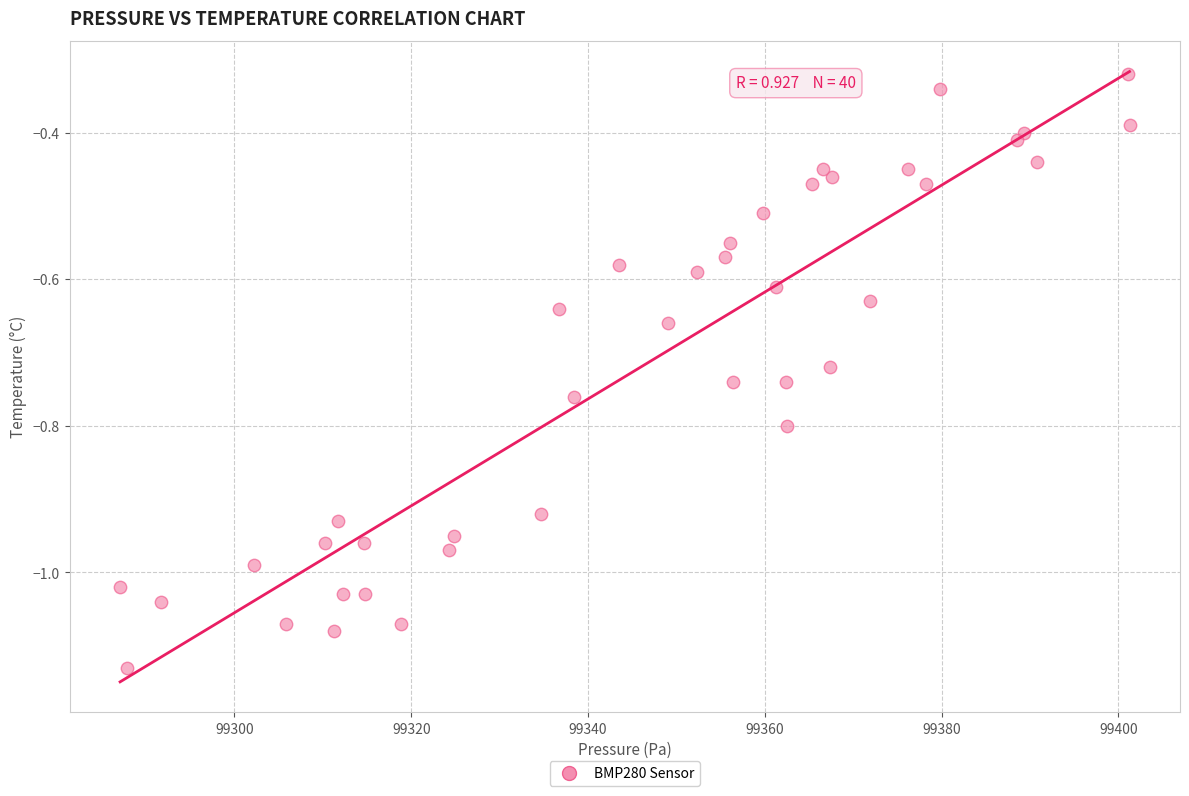

What is the range of Y values (max minus min)?

0.8